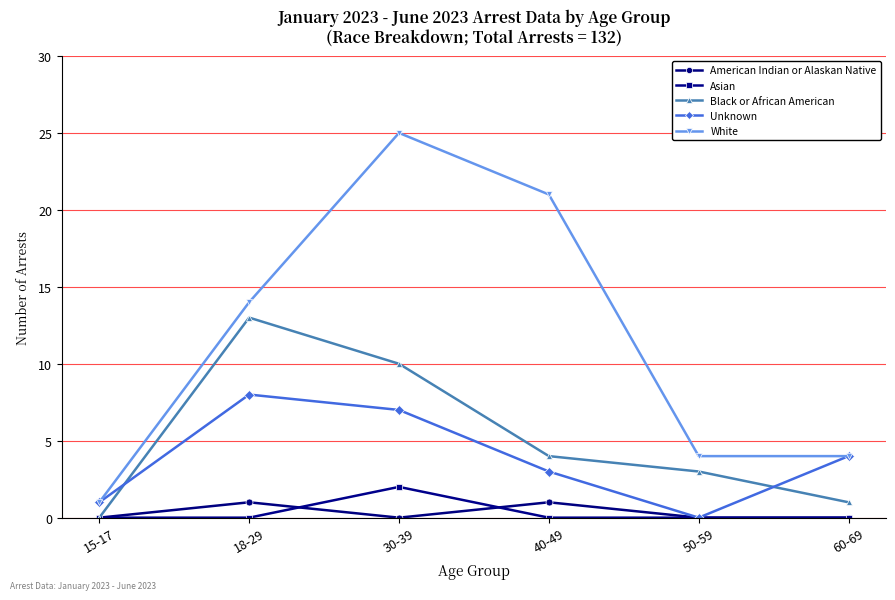

At which category does White reach its first local peak?

30-39